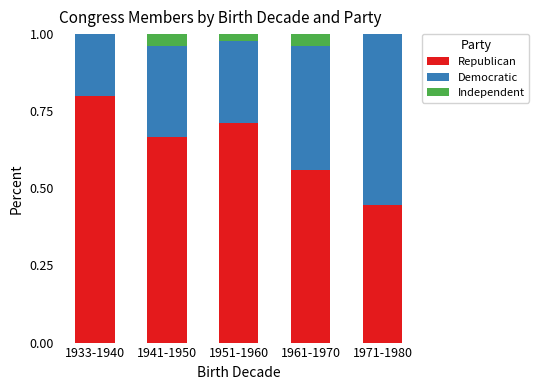

What is the total value across all series at 1933-1940?

1.0